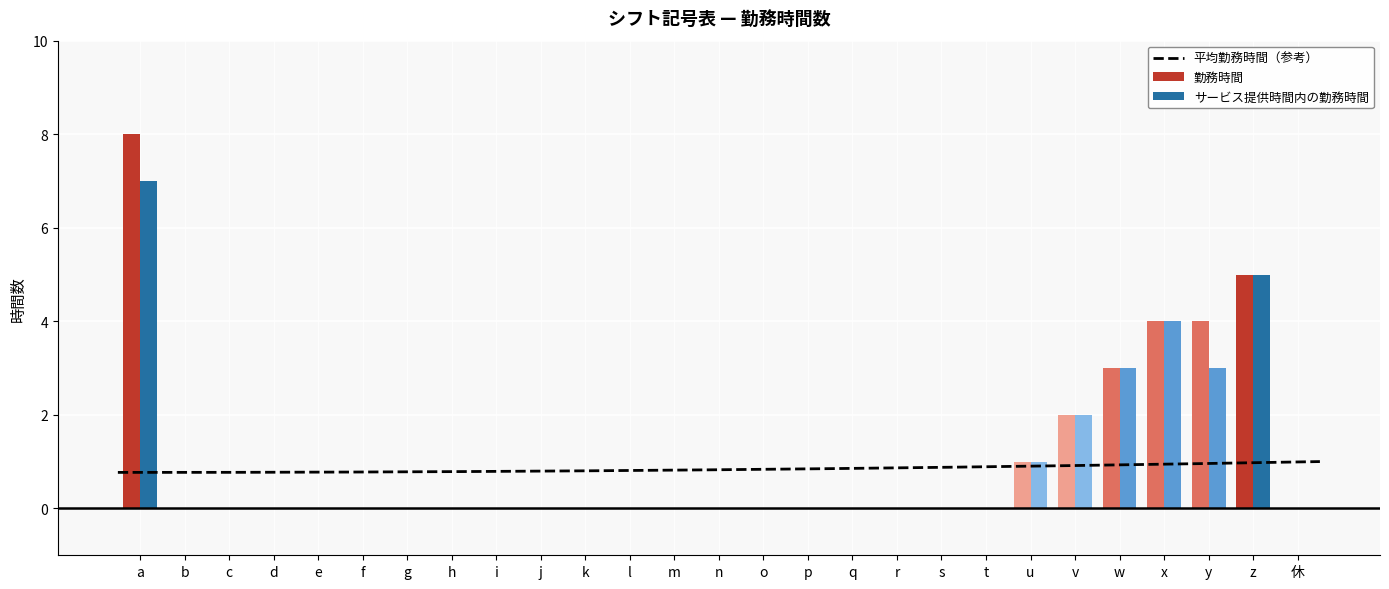

Are the bars grouped side by side (vs. stacked)?

Yes